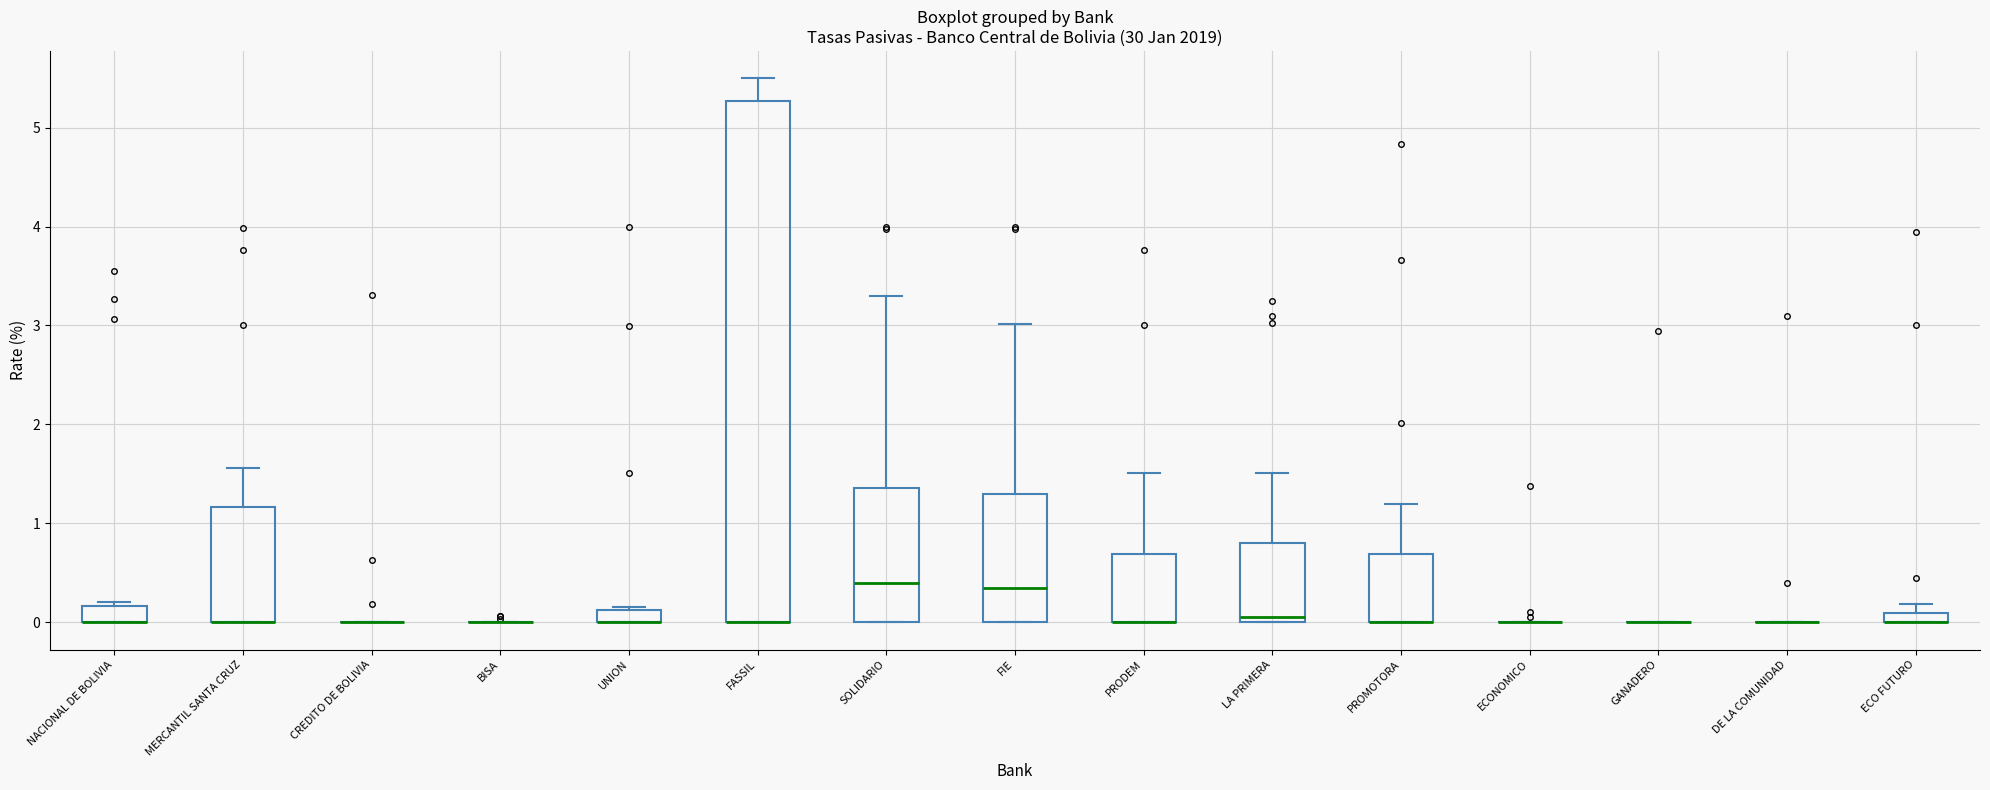

Where does the median line of the box for FIE sit on the y-axis? The values are not printed on the chart, so give them approximately, as read against the axis.

0.4